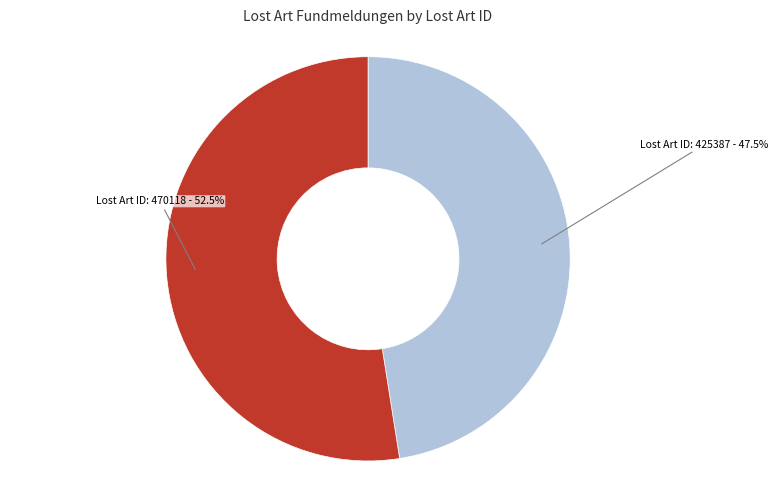

What is the smallest slice in the pie chart?

Lost Art ID: 425387